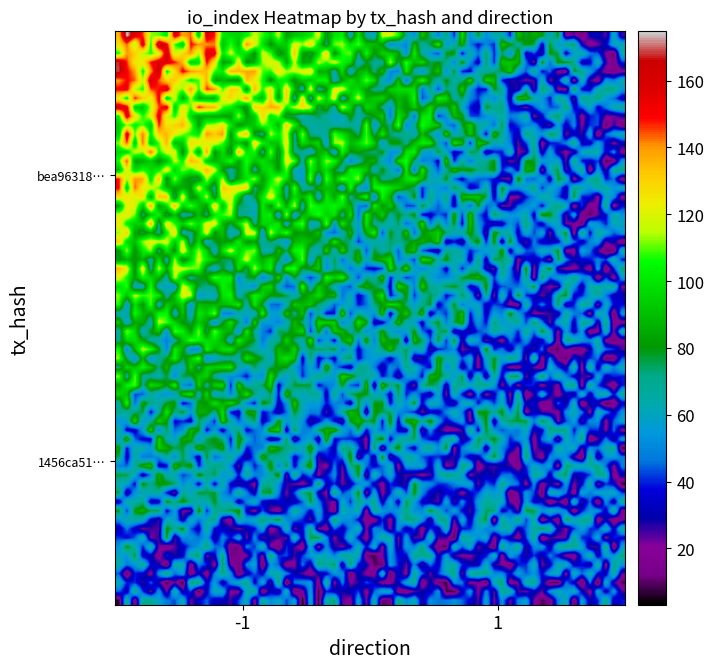

What is the greatest value displayed?

180